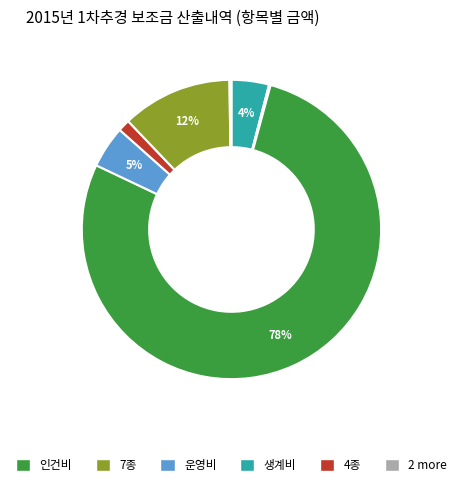

To the nearest percent, what is the average slice percentage?

14%